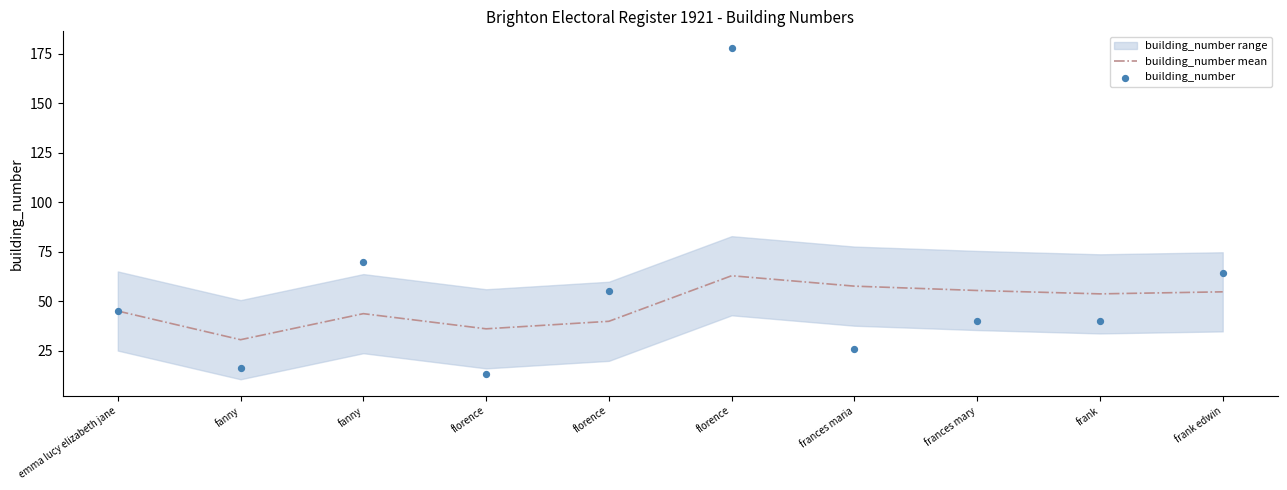

Which series contains the lowest Y value?

building_number